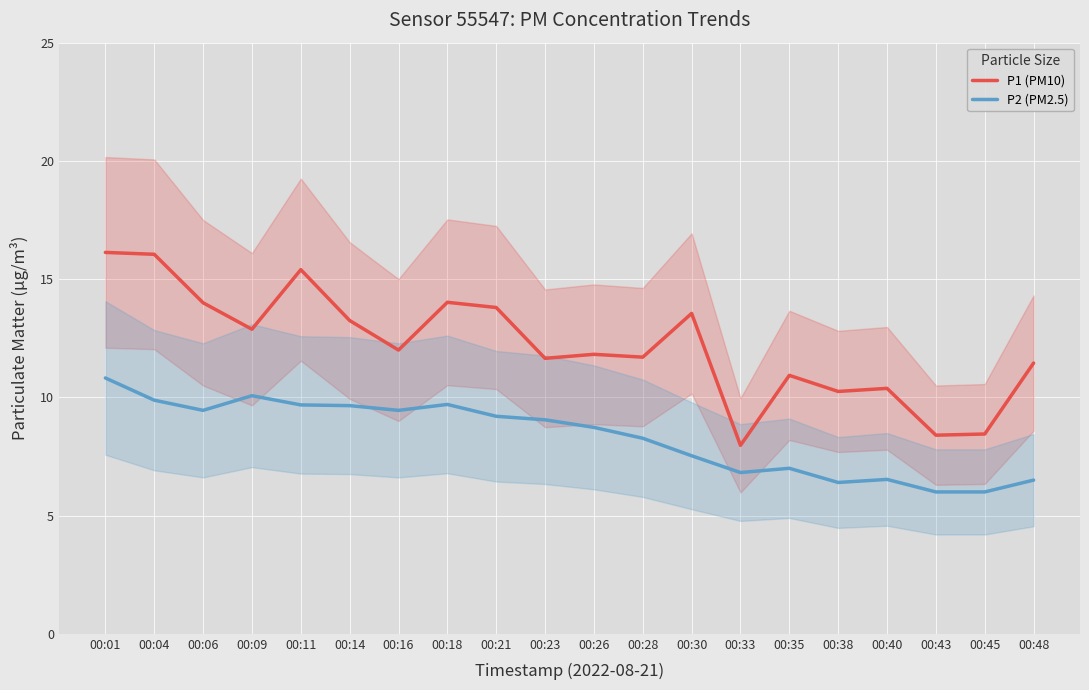

At which category does P2 (PM2.5) reach its first local peak?

00:09